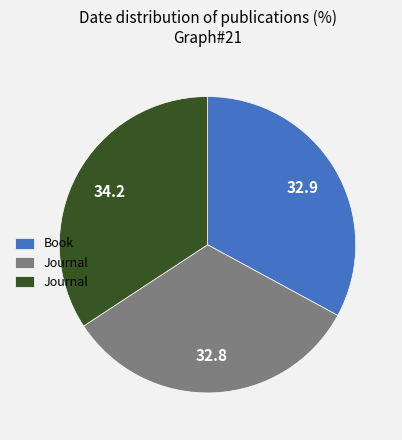

Is there any slice that represents more than half of the pie?

No